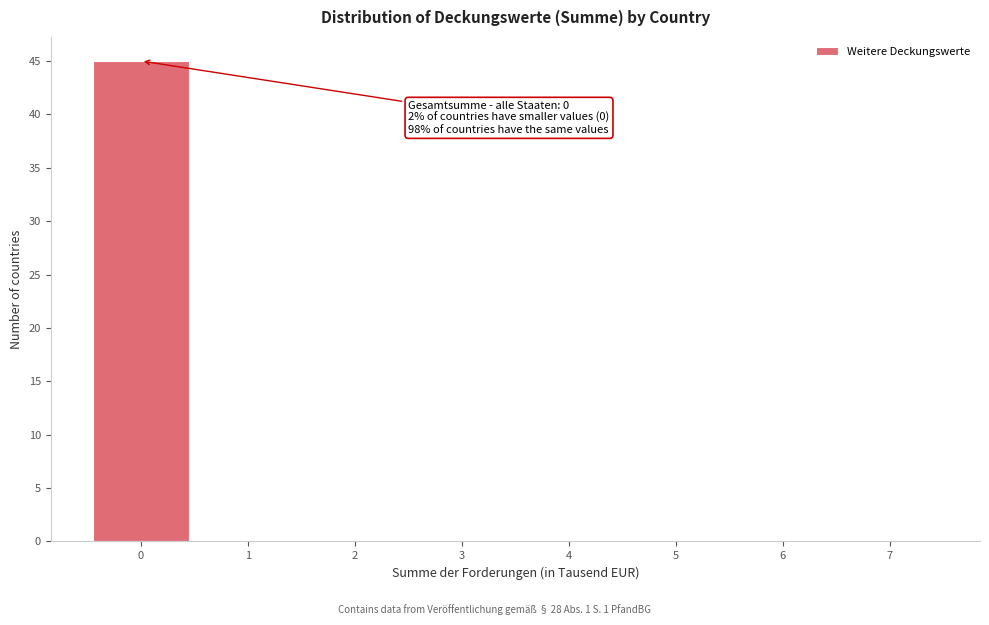

Over which range of the x-axis is the bar tallest?

-0.5 to 0.5